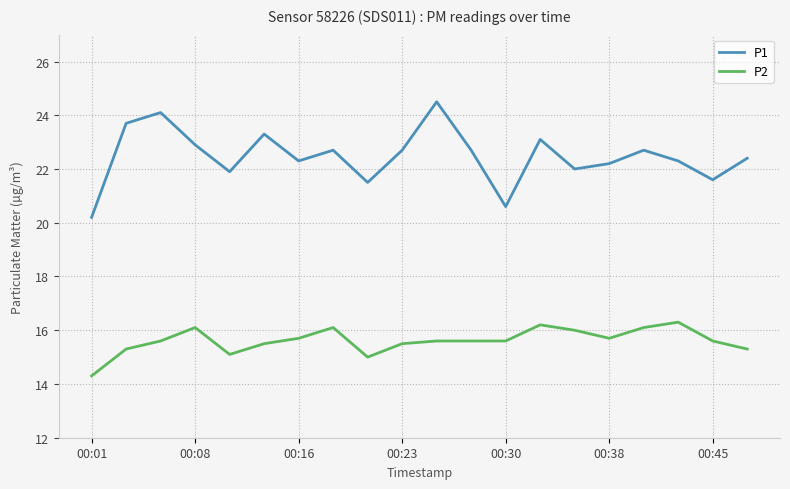

What is the maximum value shown in the chart?

24.5